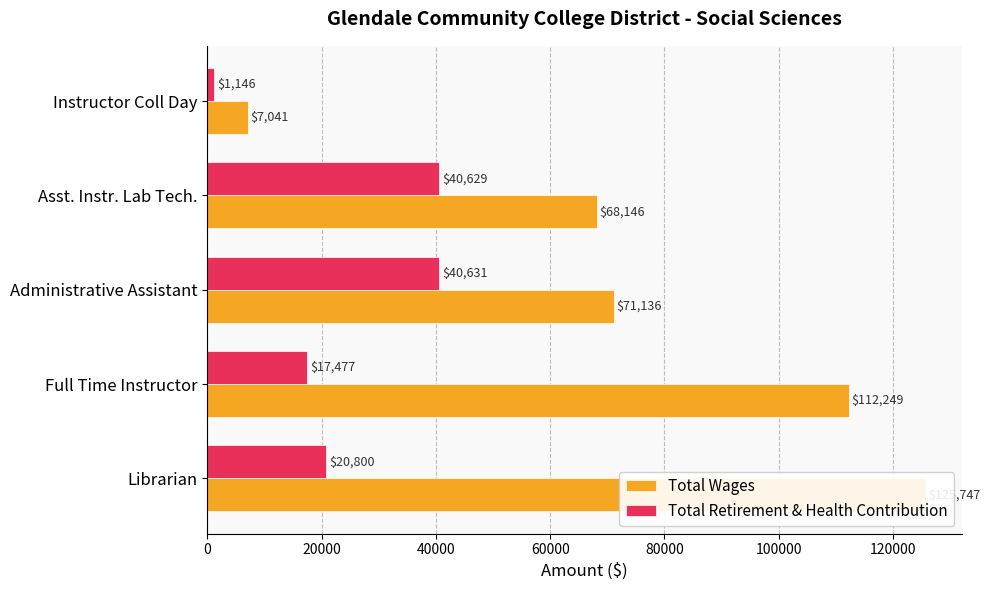

What is the total value across all series at Asst. Instr. Lab Tech.?

108775